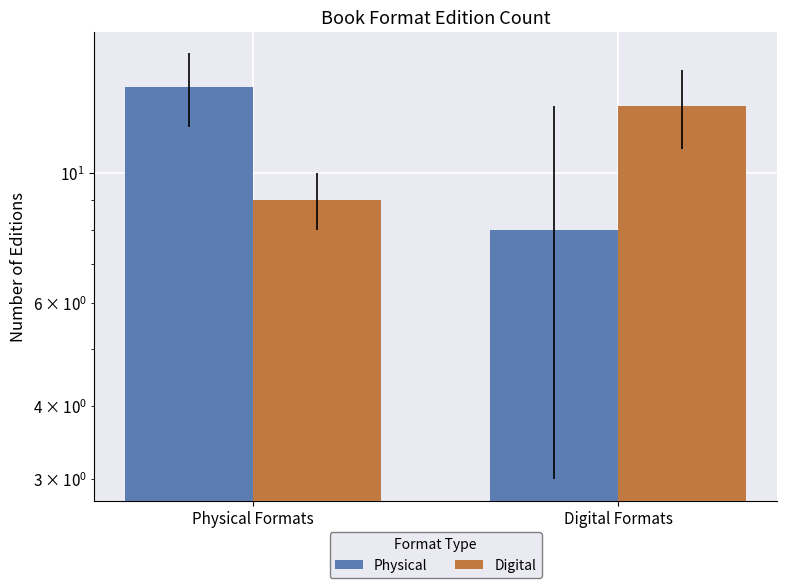

Which series changed the most between Physical Formats and Digital Formats?

Physical